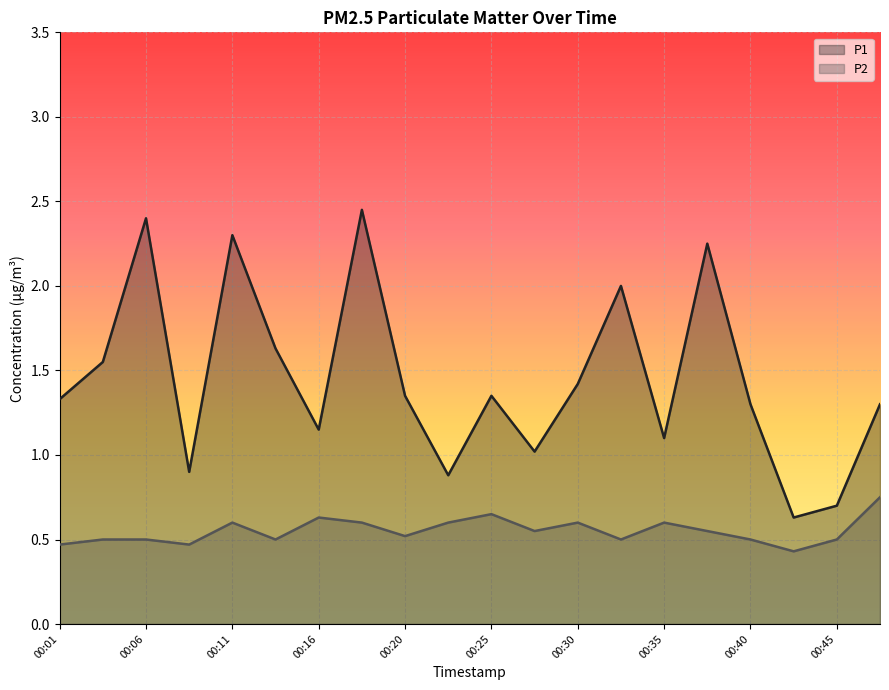

How many lines are shown in the chart?

2